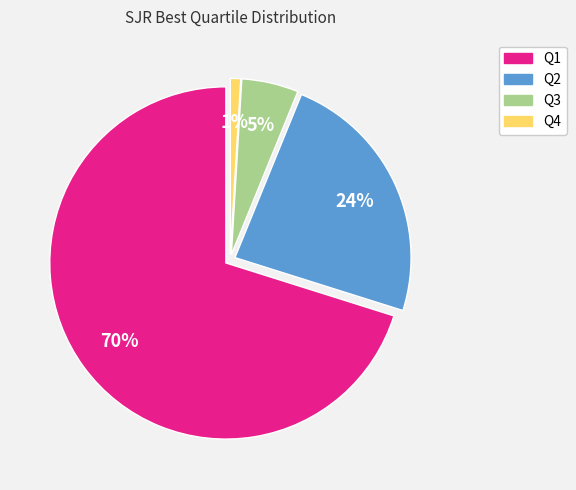

Rank the categories by value from highest to lowest.

Q1, Q2, Q3, Q4